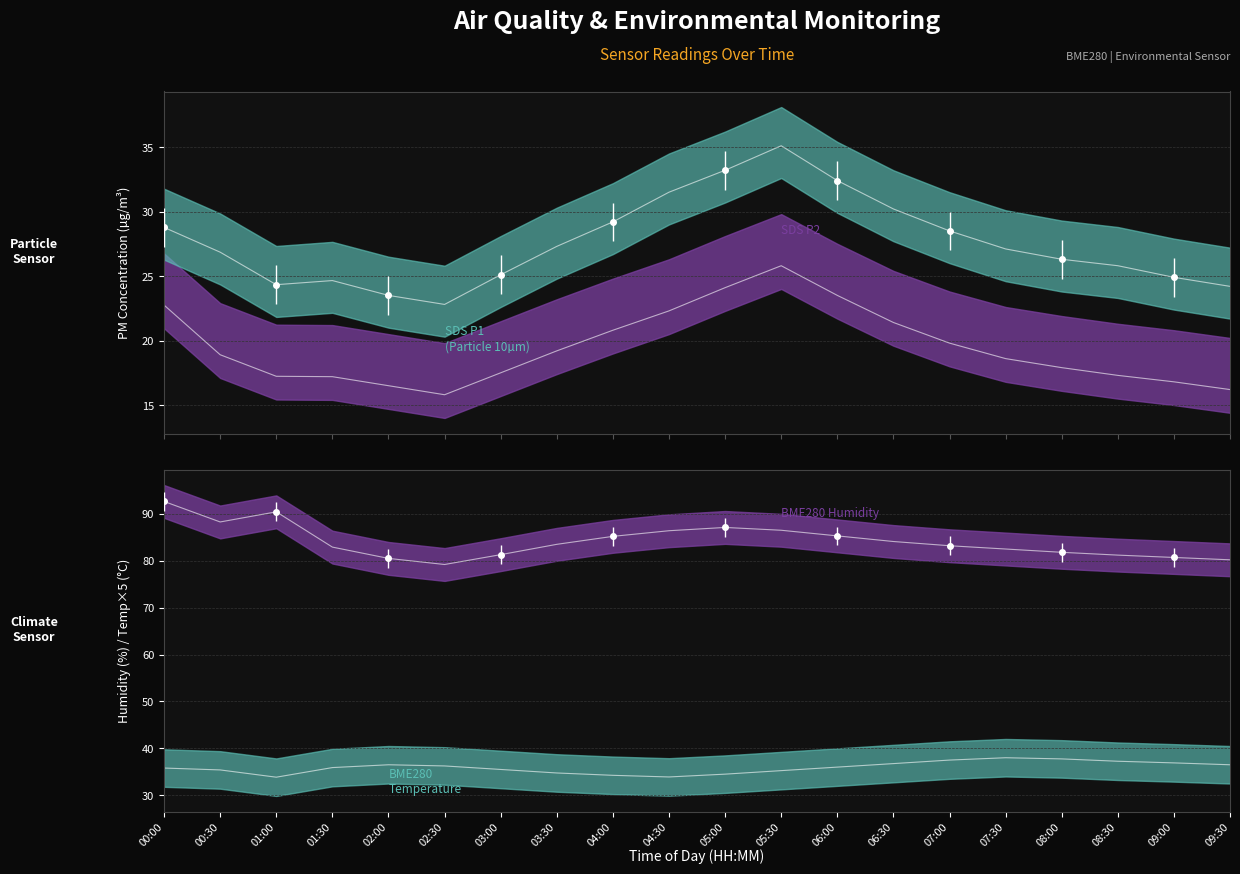

What is the approximate value of SDS_P1 at 01:00?

24.3